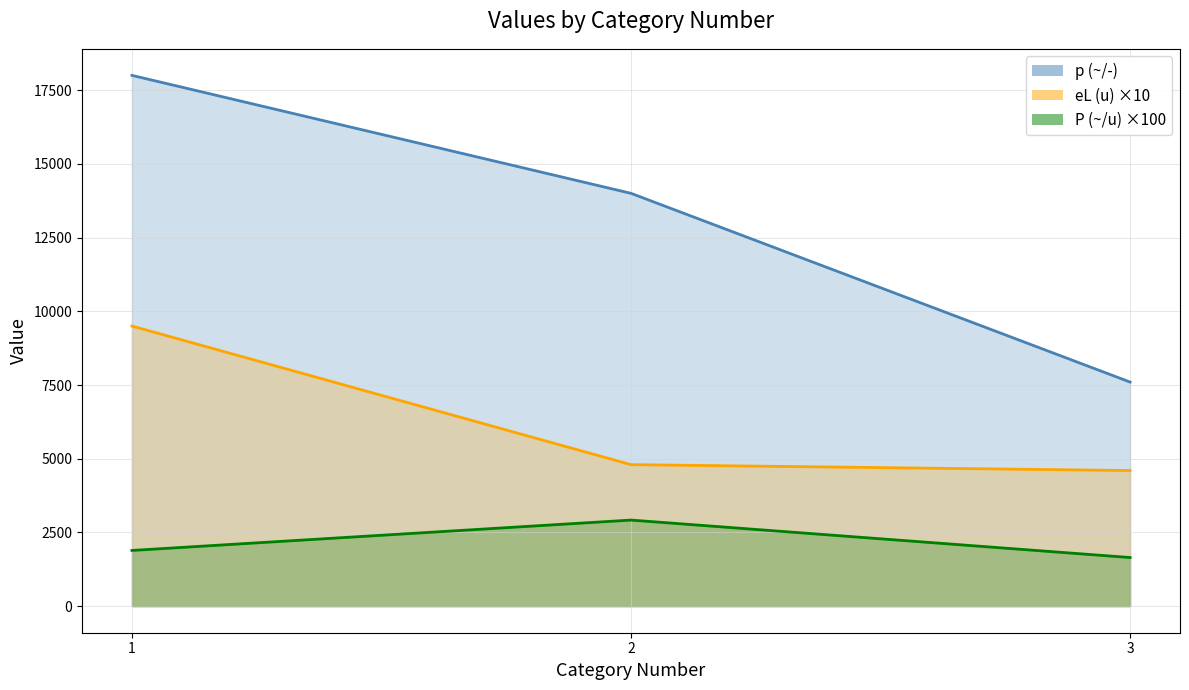

Where does the p (~/-)_line series first go above 14000?

1